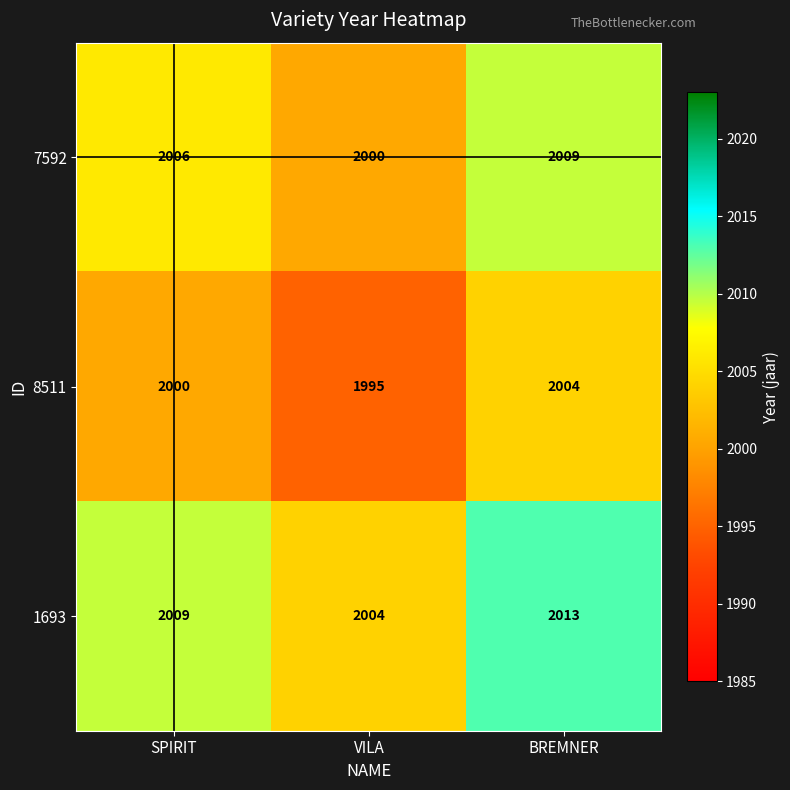

Which category has the lowest value across all series?

VILA